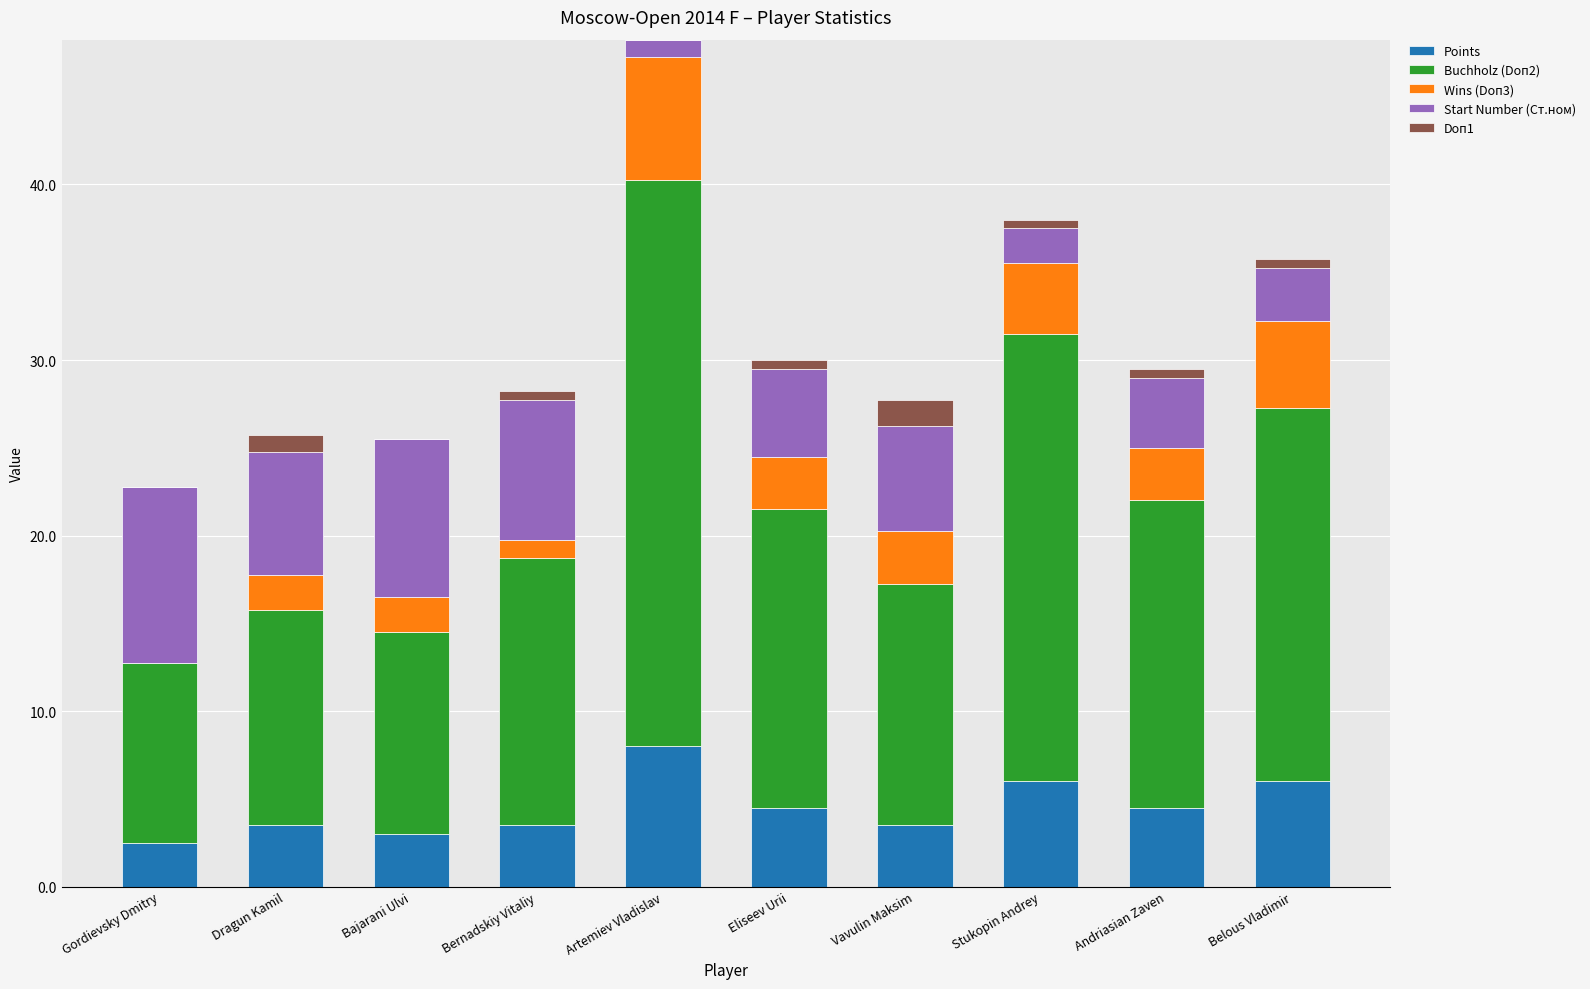

Is it true that Points equals 3.5 at Vavulin Maksim?

True